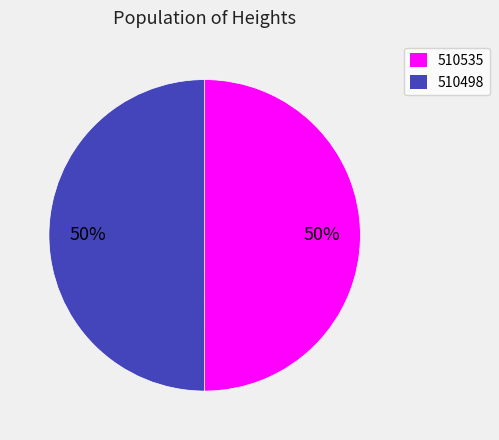

To the nearest percent, what portion does 510535 represent?

50%